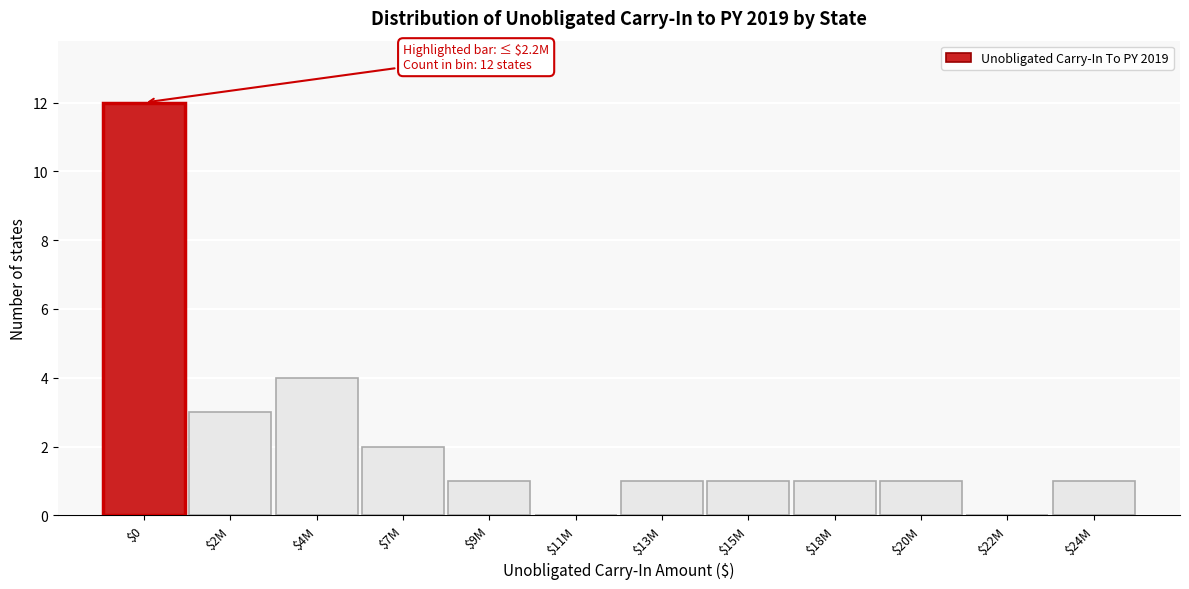

Is it true that the value at $13M is 1?

True